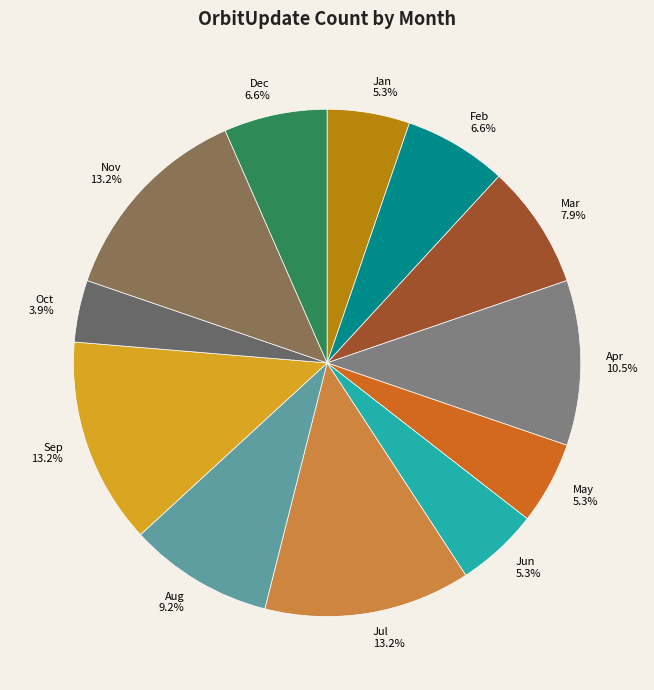

How many slices are in this pie chart?

12